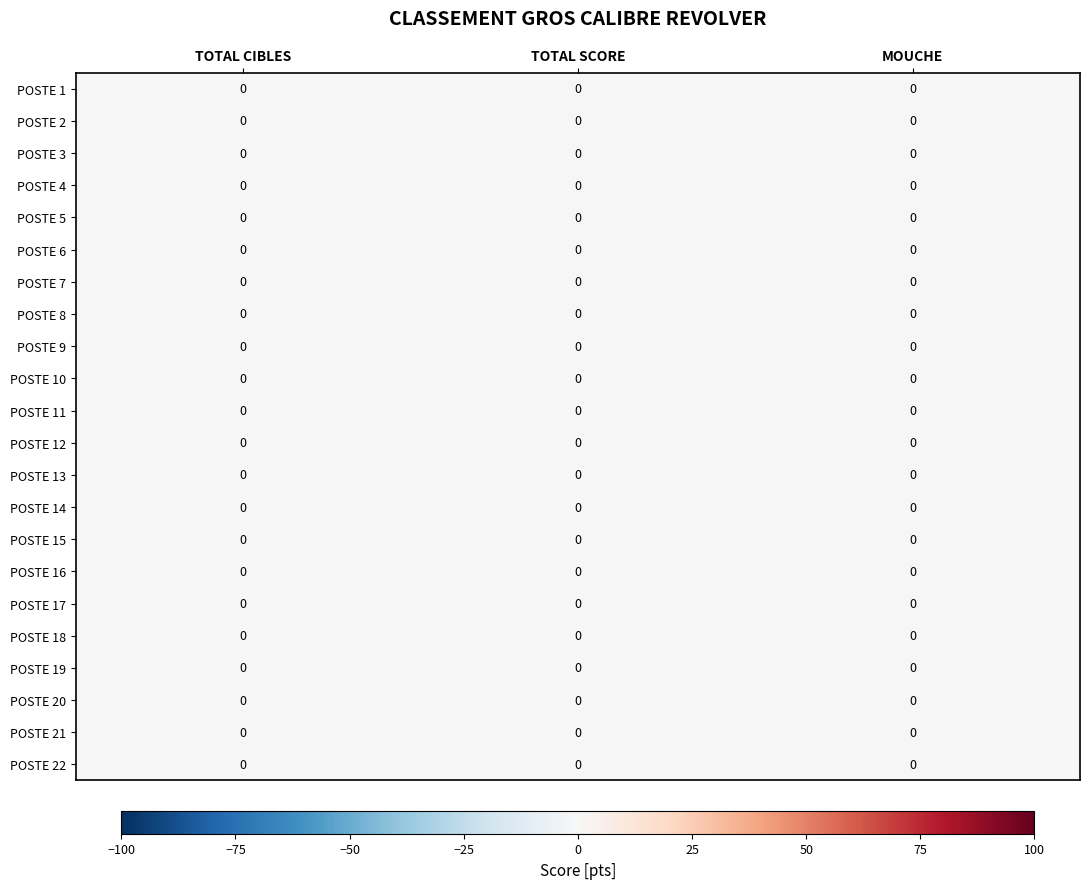

True or false: POSTE 20 has a value of -0.0 at MOUCHE.

False